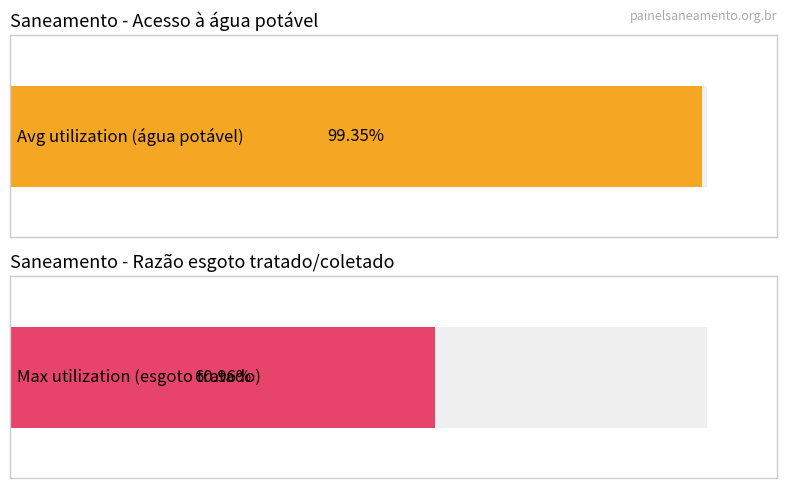

Rank the series at 2012 from lowest to highest value.

Razão entre volume de esgoto tratado e volume de esgoto coletado, Parcela da população total que mora em domicílios com acesso à água potável